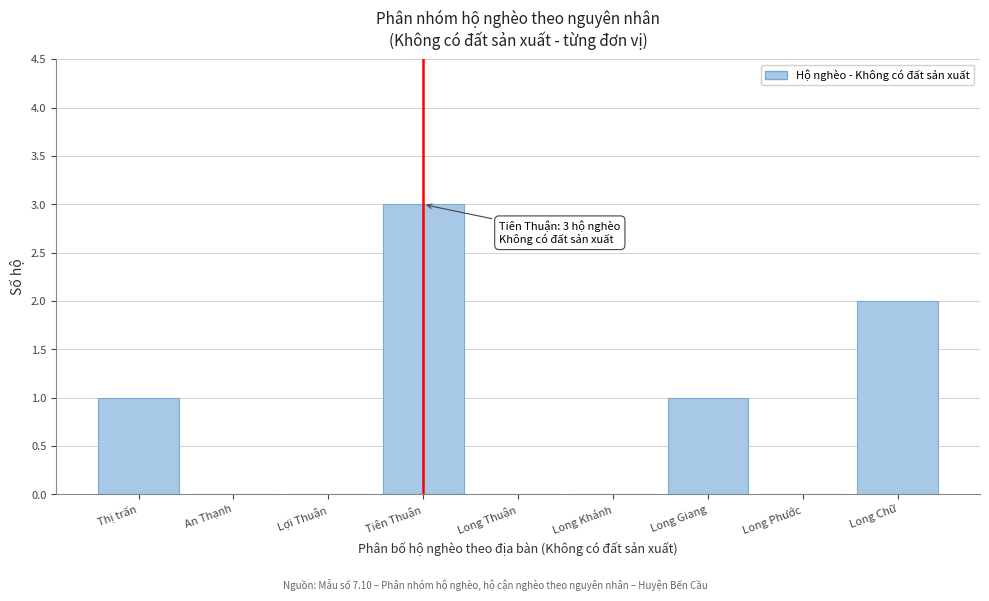

Reading left to right, list all the values displayed in this chart.

Thị trấn=1	An Thạnh=0	Lợi Thuận=0	Tiên Thuận=3	Long Thuận=0	Long Khánh=0	Long Giang=1	Long Phước=0	Long Chữ=2